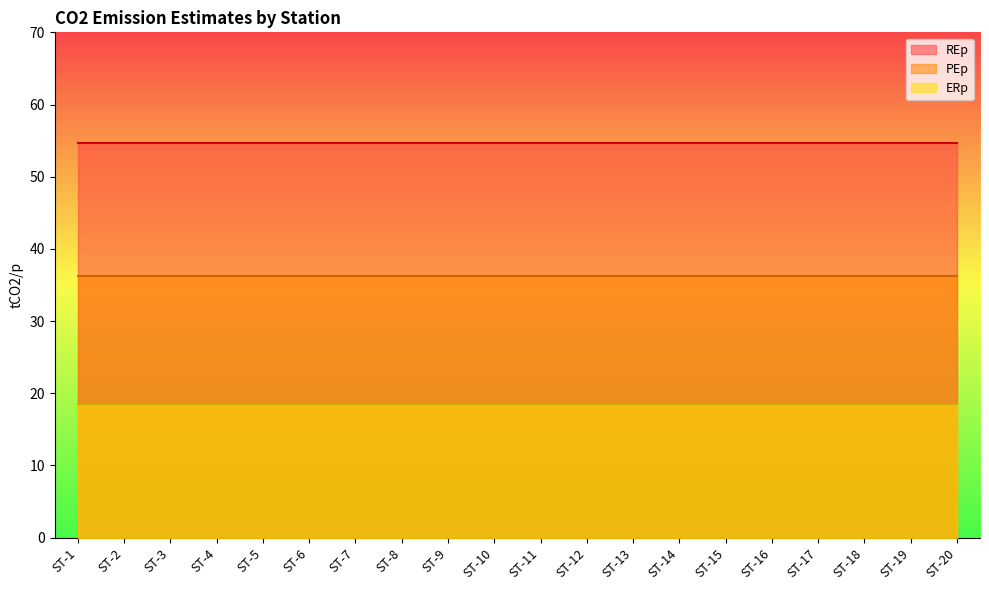

Which series changed the most between ST-2 and ST-9?

REp